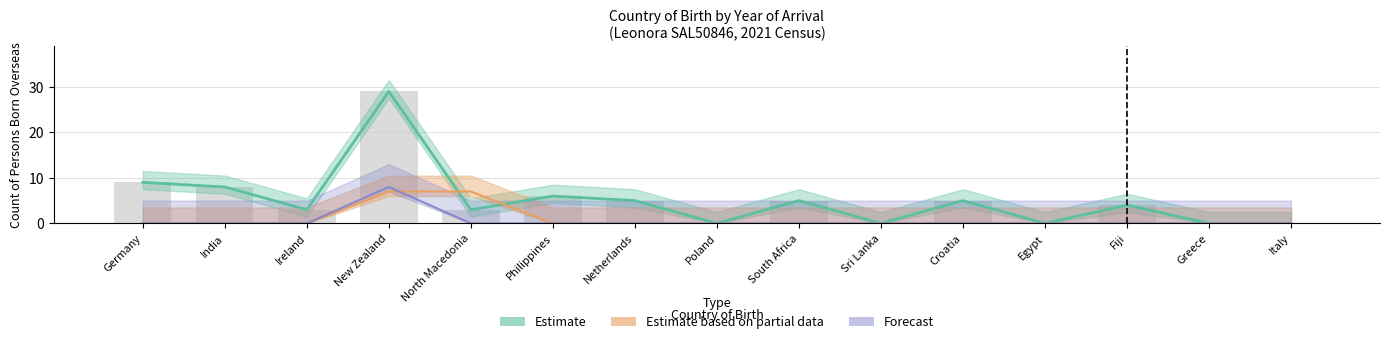

Is it true that the value at Netherlands is 5?

True